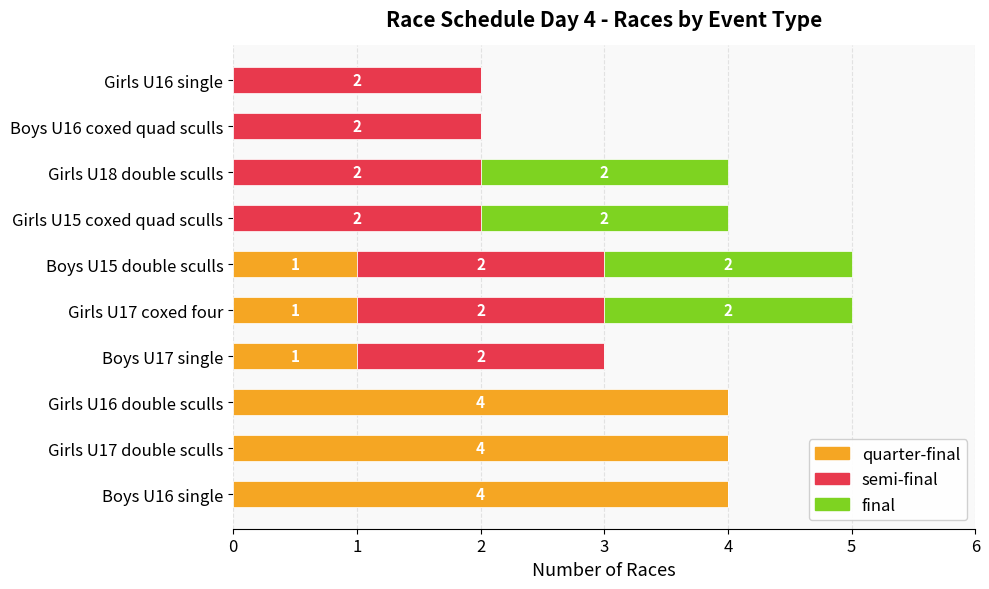

What is the total value across all series at Girls U18 double sculls?

4